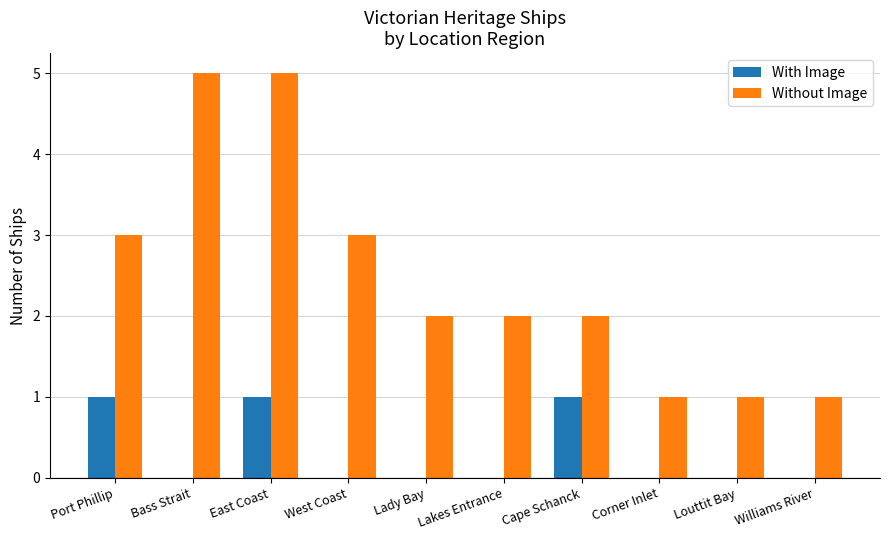

What is the approximate value of Without Image at Corner Inlet?

1